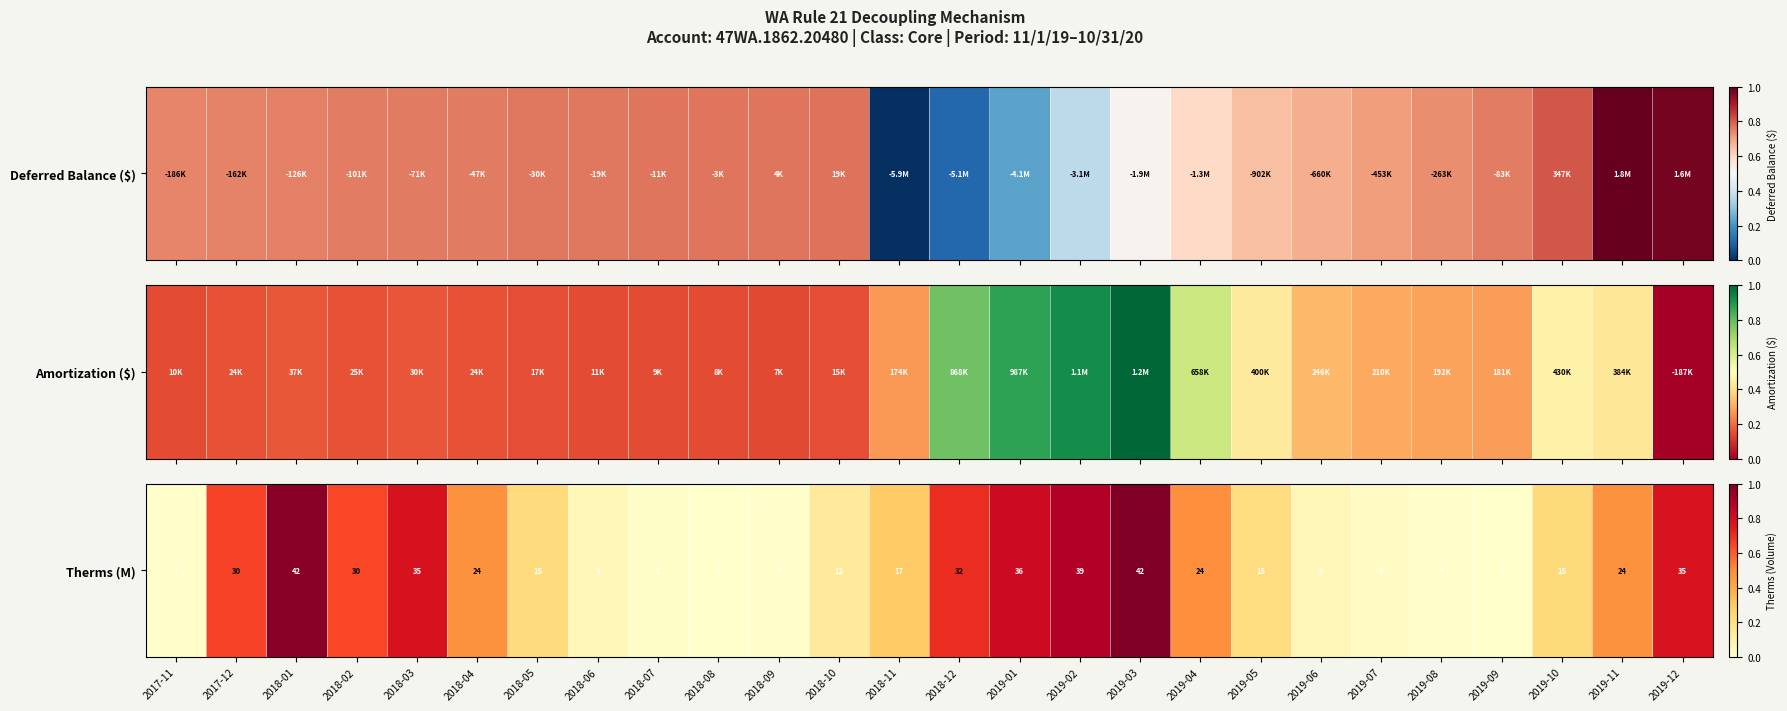

The value at 2017-11 is 0.0. True or false?

True